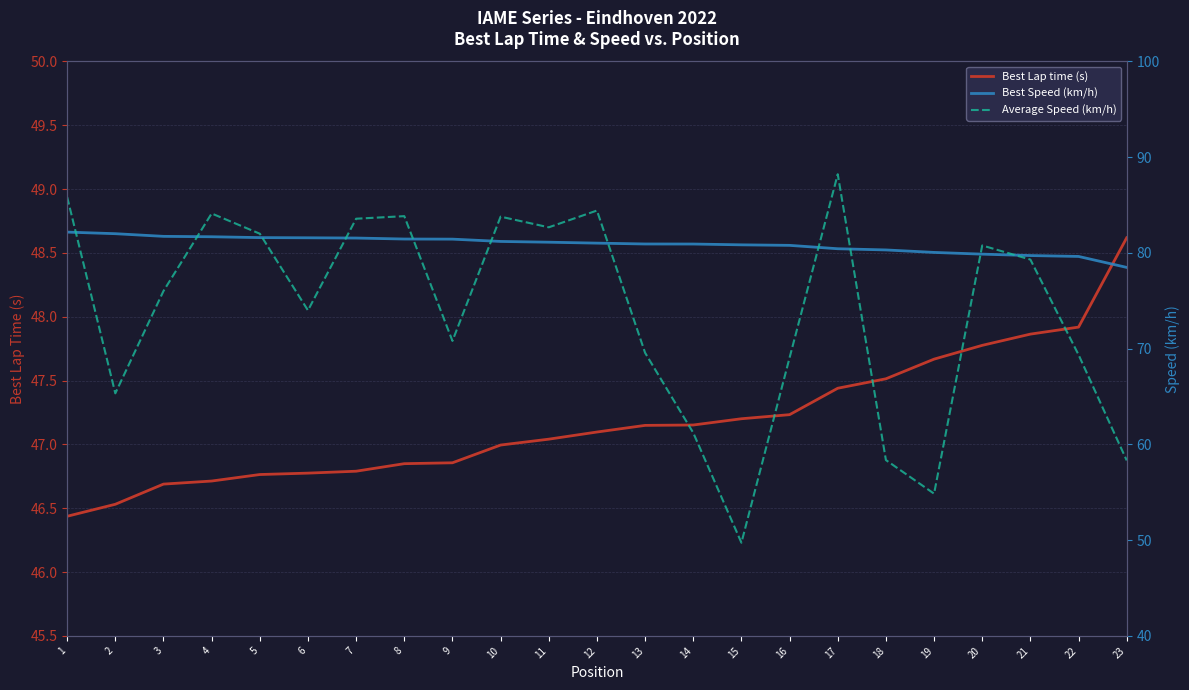

Where is Average Speed (km/h) nearest to the value 68?

16